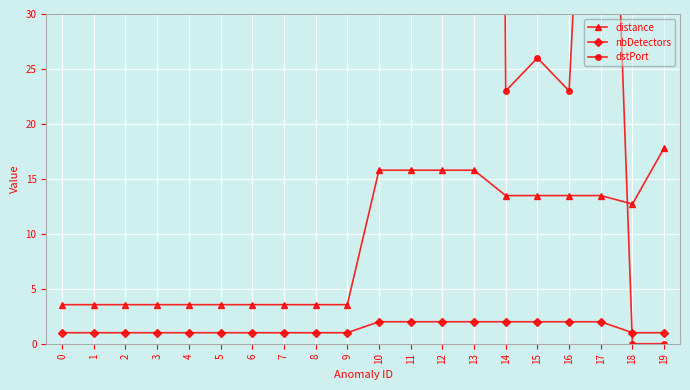

What is the difference between the dstPort values at 13 and 5?

61276.0